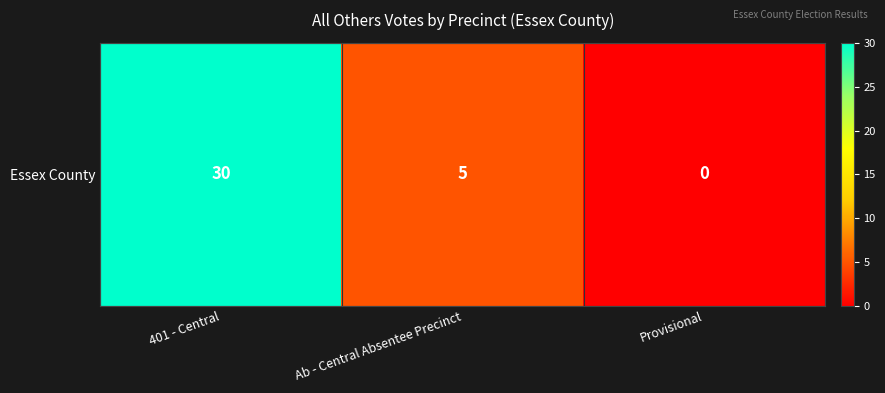

At which label is the value closest to 15?

Ab - Central Absentee Precinct